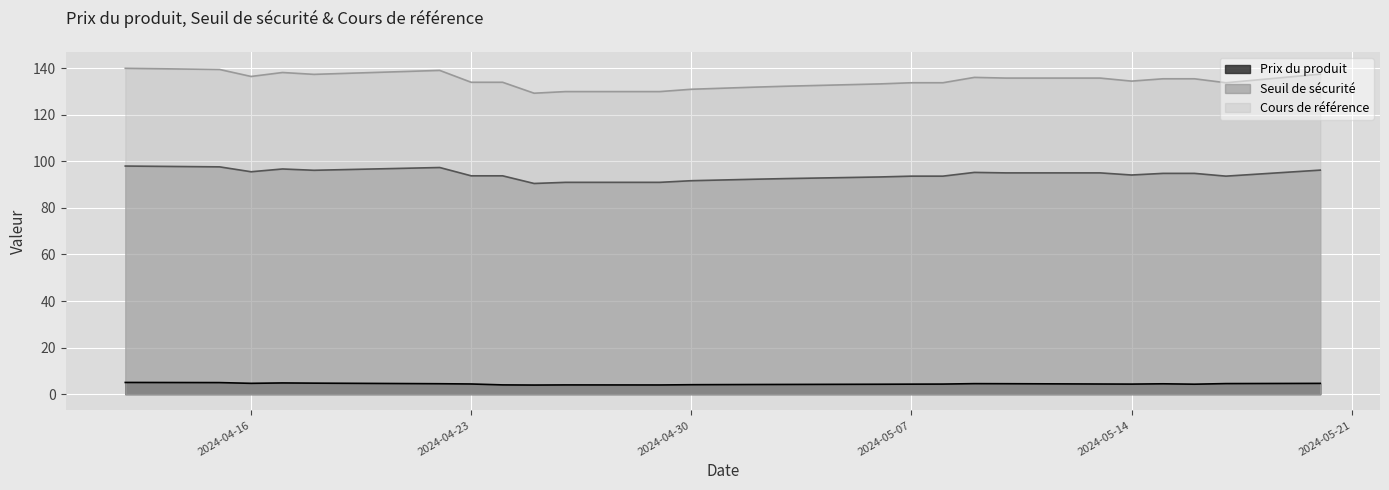

The value of Seuil de sécurité at 2024-04-23 is 93.8. True or false?

True